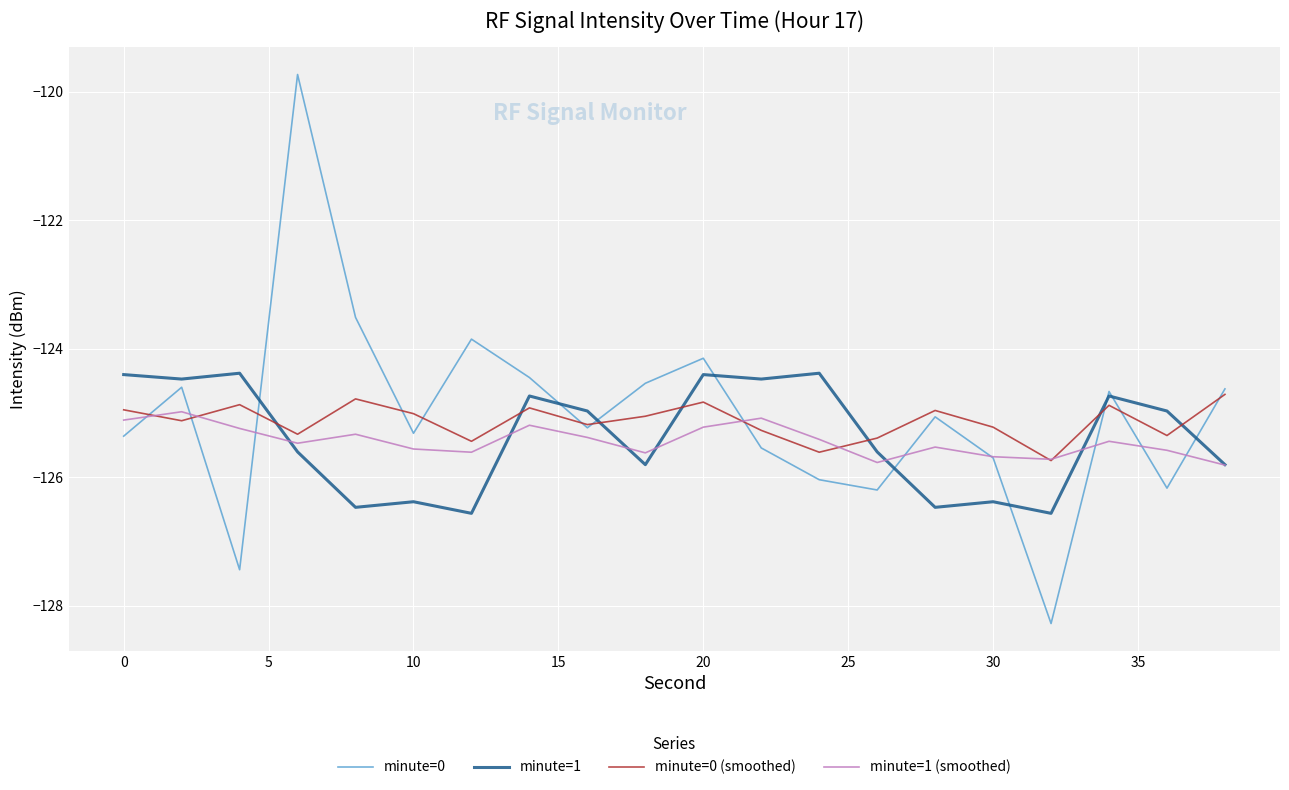

Which series ends up on top after the final intersection of minute=1 (smoothed) and minute=0 (smoothed)?

minute=0 (smoothed)